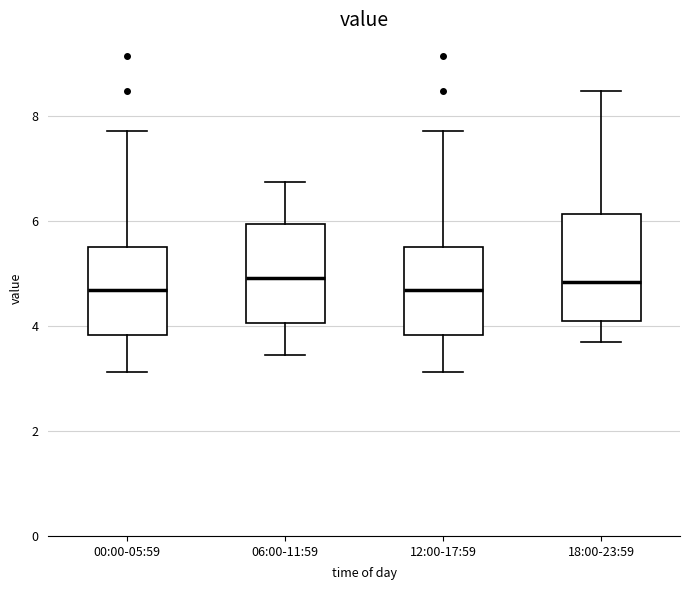

Reading left to right, transcribe this box plot: for each box, give where its median line is, the range the box spans, and where its two whiskers end, as read against the y-axis. The values are not printed on the chart, so give them approximately, as read against the axis.

00:00-05:59: median 4.6, box 3.8 to 5.6, whiskers 3.2 to 7.8
06:00-11:59: median 5.0, box 4.0 to 6.0, whiskers 3.4 to 6.8
12:00-17:59: median 4.6, box 3.8 to 5.6, whiskers 3.2 to 7.8
18:00-23:59: median 4.8, box 4.0 to 6.2, whiskers 3.8 to 8.4